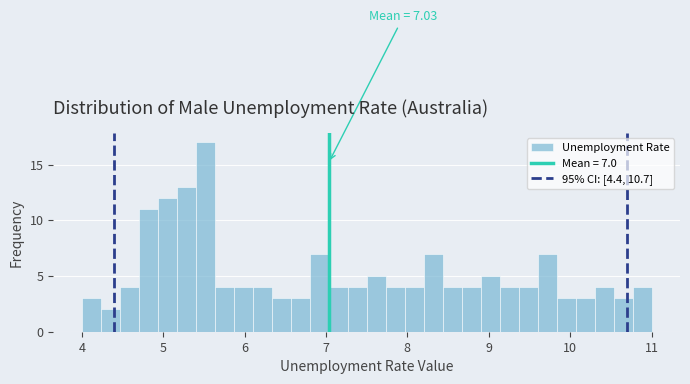

Around what value on the x-axis is the tallest bar? Give the approximate position of its centre, as read against the axis.

5.5